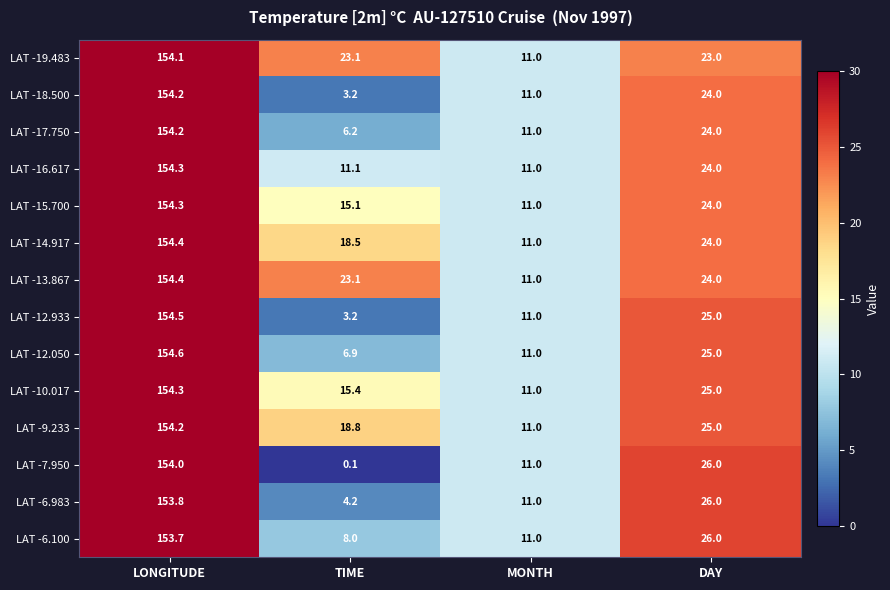

Which category has the highest value in the LAT -19.483 series?

LONGITUDE